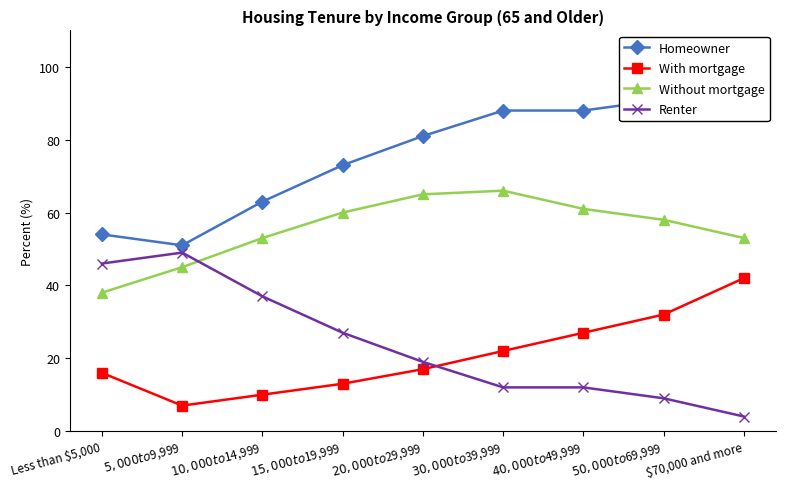

True or false: Homeowner has more than 2 points higher than both neighbors.

False